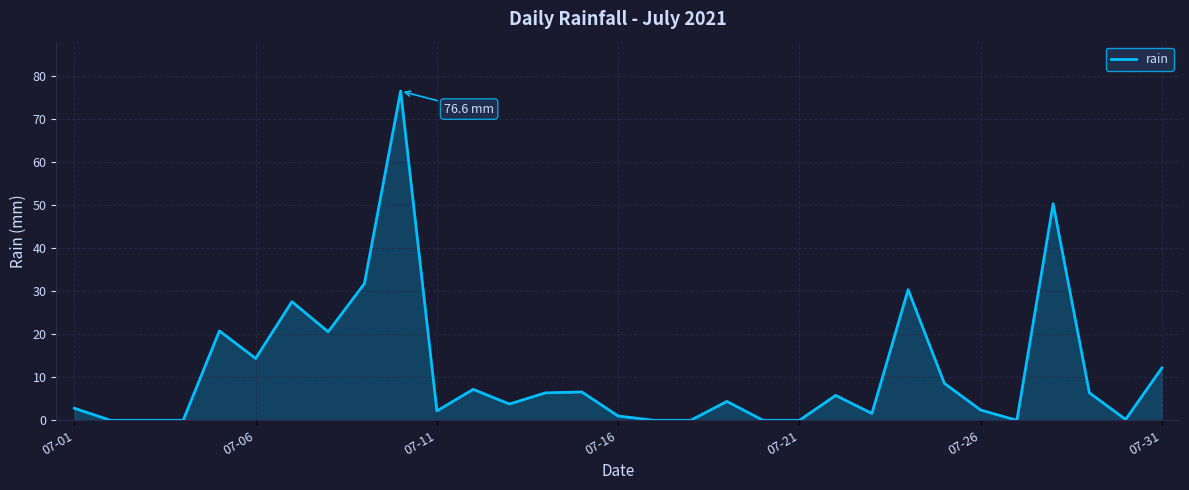

What is the difference between the maximum and minimum values?

76.6